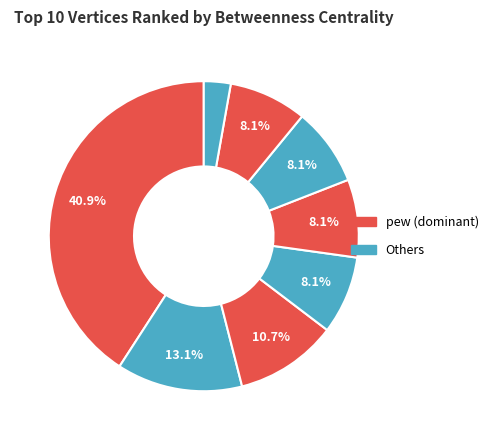

Count the number of slices in the pie.

8